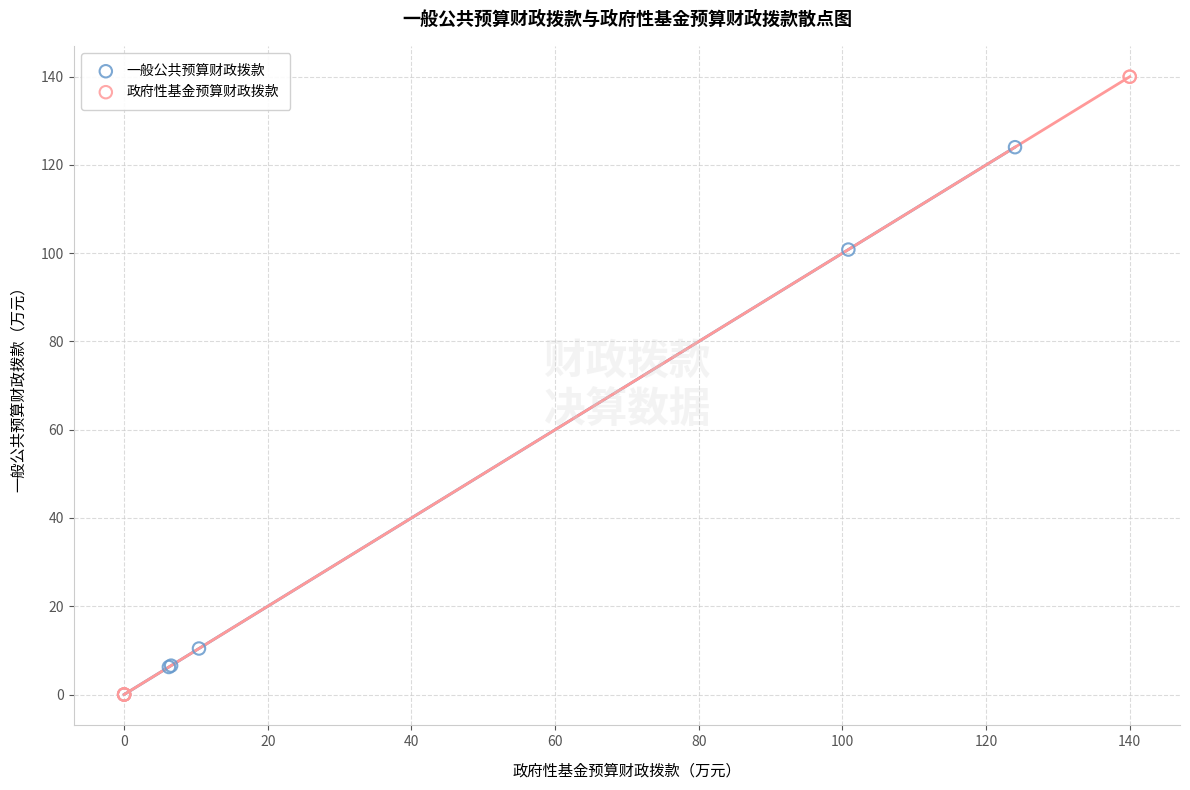

Which series reaches the maximum Y coordinate?

政府性基金预算财政拨款